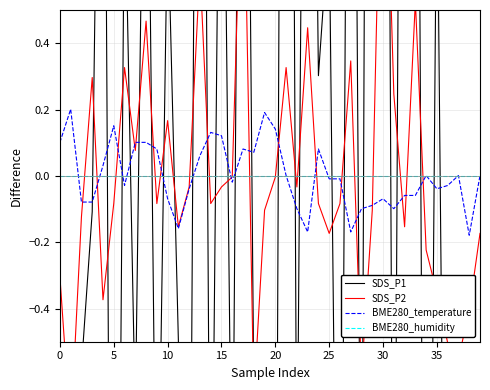

The BME280_temperature series shows -0.0 at 36. True or false?

False